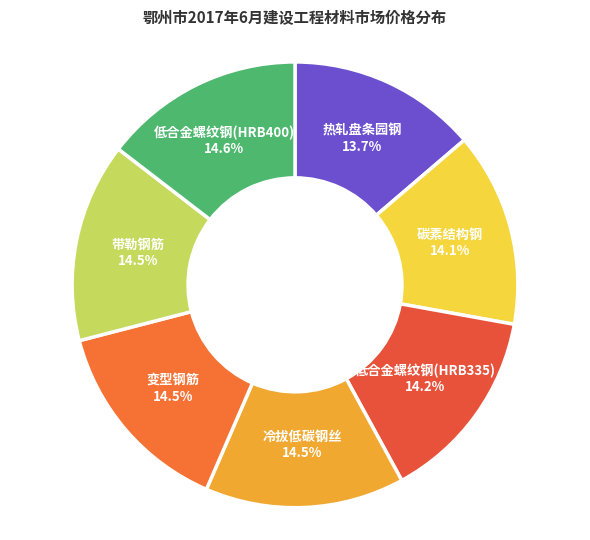

Count the number of slices in the pie.

7